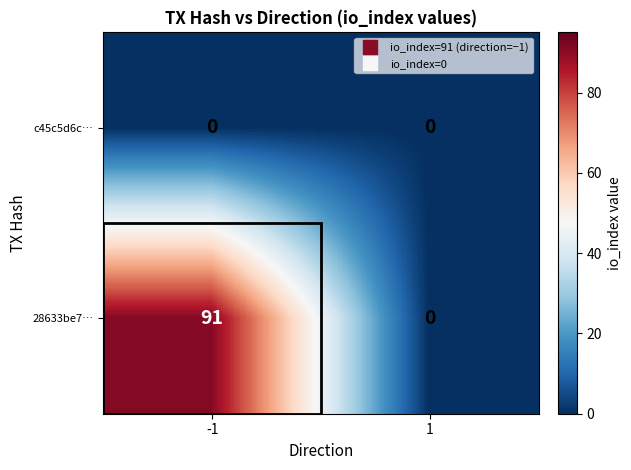

What is the maximum value shown in the chart?

91